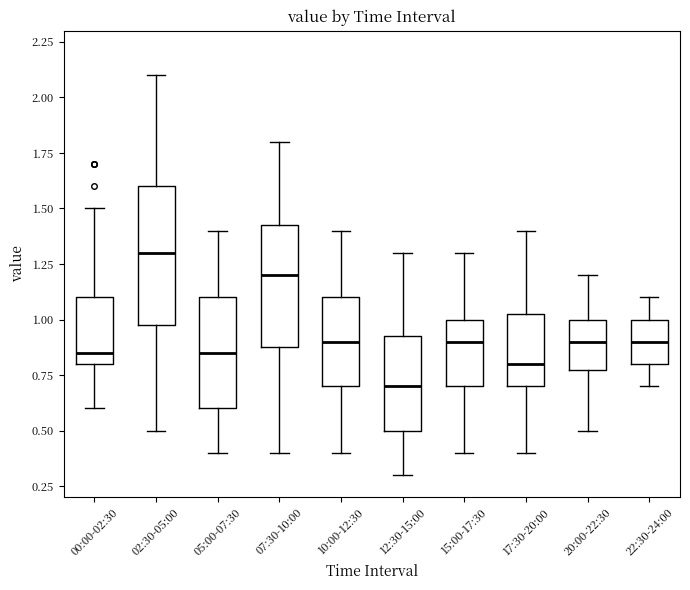

Comparing the boxes themselves (not the whiskers), which one is the tallest?

02:30-05:00